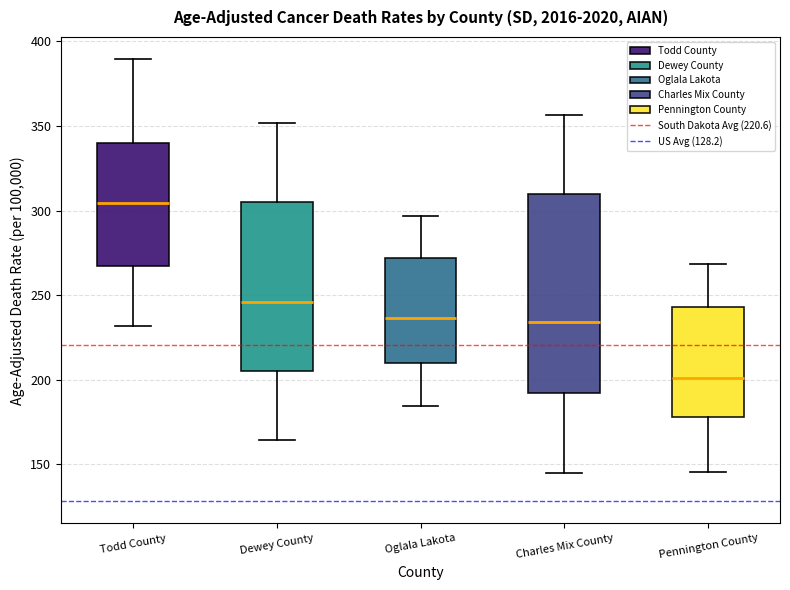

Reading left to right, read every box against the y-axis: the position of its median line, the range the box covers, and the ends of its whiskers. The values are not printed on the chart, so give them approximately, as read against the axis.

Todd County: median 305, box 265 to 340, whiskers 230 to 390
Dewey County: median 245, box 205 to 305, whiskers 165 to 350
Oglala Lakota: median 235, box 210 to 270, whiskers 185 to 295
Charles Mix County: median 235, box 190 to 310, whiskers 145 to 355
Pennington County: median 200, box 180 to 245, whiskers 145 to 270